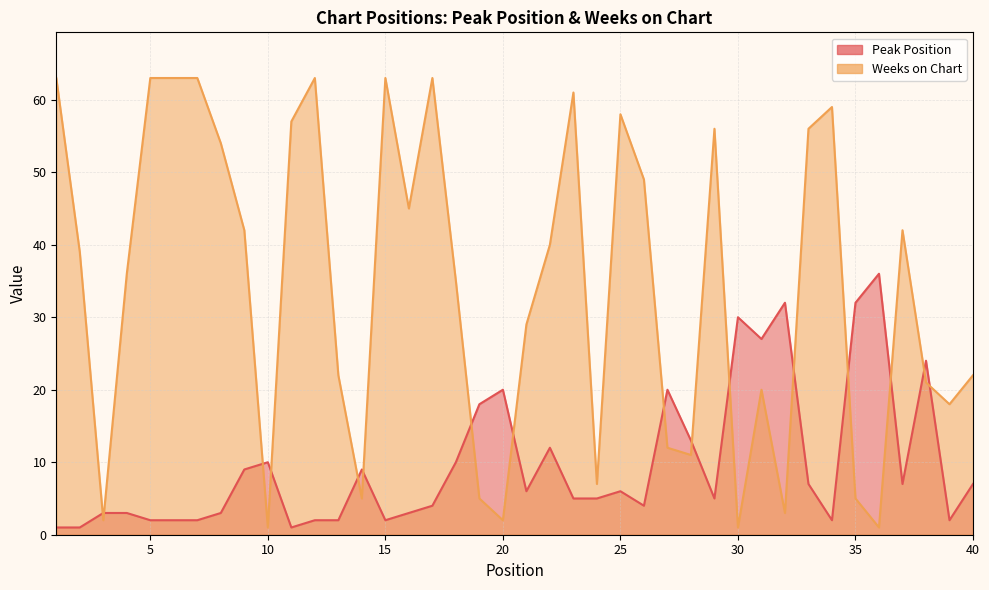

In Peak Position, how many points are higher than both neighbors (excluding endpoints)?

10